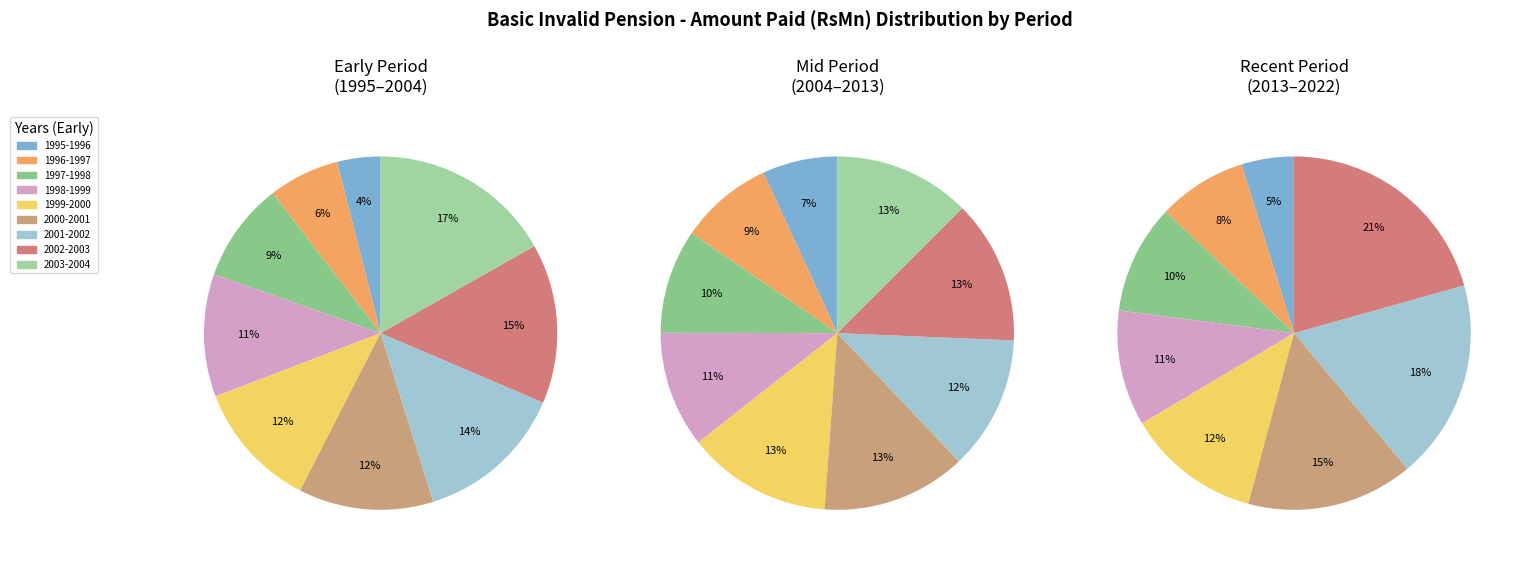

To the nearest percent, what portion does 2016-2017 represent?

7%